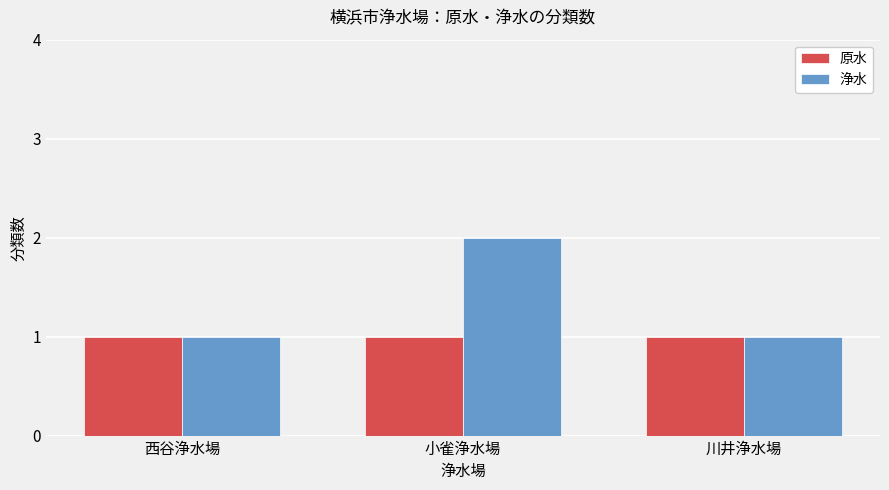

Count the 浄水 values in the range 1 to 2.

3